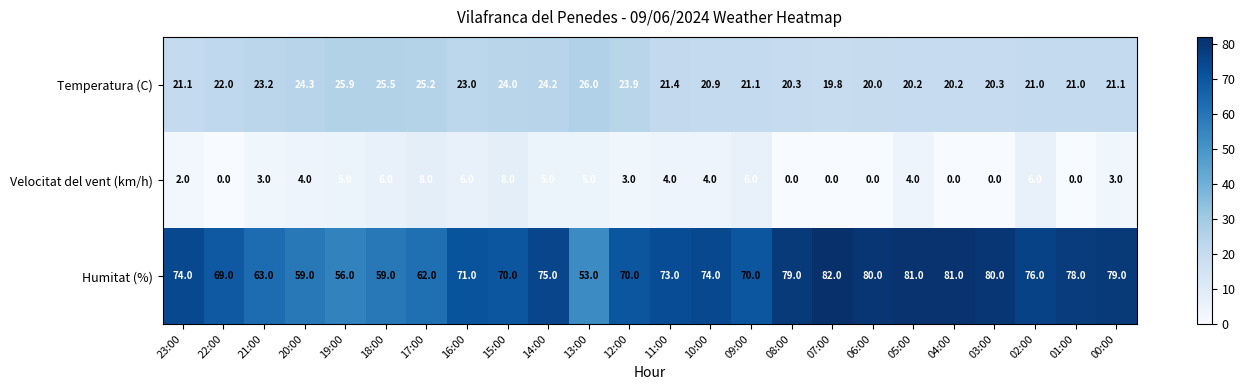

Rank the series by their maximum value, from highest to lowest.

Humitat (%), Temperatura (C), Velocitat del vent (km/h)